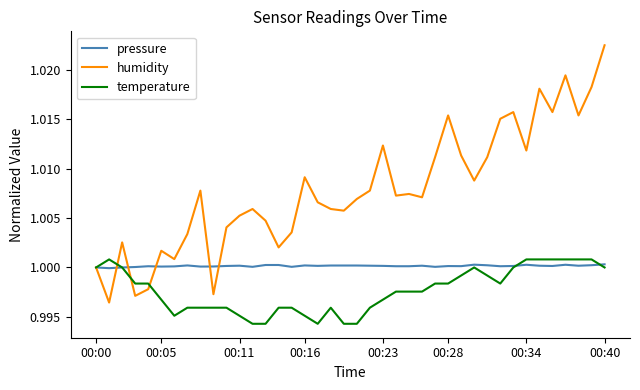

Which series has the largest total across all categories?

humidity